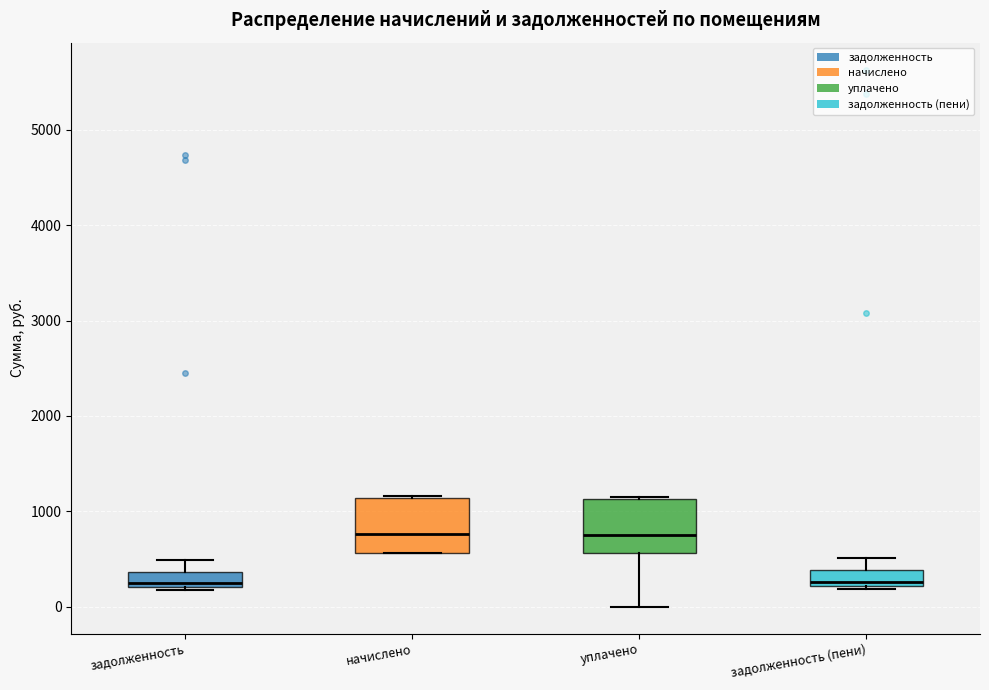

Reading left to right, read every box against the y-axis: the position of its median line, the range the box covers, and the ends of its whiskers. The values are not printed on the chart, so give them approximately, as read against the axis.

задолженность: median 200 (just above the box's lower edge), box 200 to 400, whiskers 200 (just below the box's lower edge) to 500
начислено: median 800, box 600 to 1100, whiskers 600 to 1200
уплачено: median 800, box 600 to 1100, whiskers 0 to 1100
задолженность (пени): median 300, box 200 to 400, whiskers 200 (just below the box's lower edge) to 500